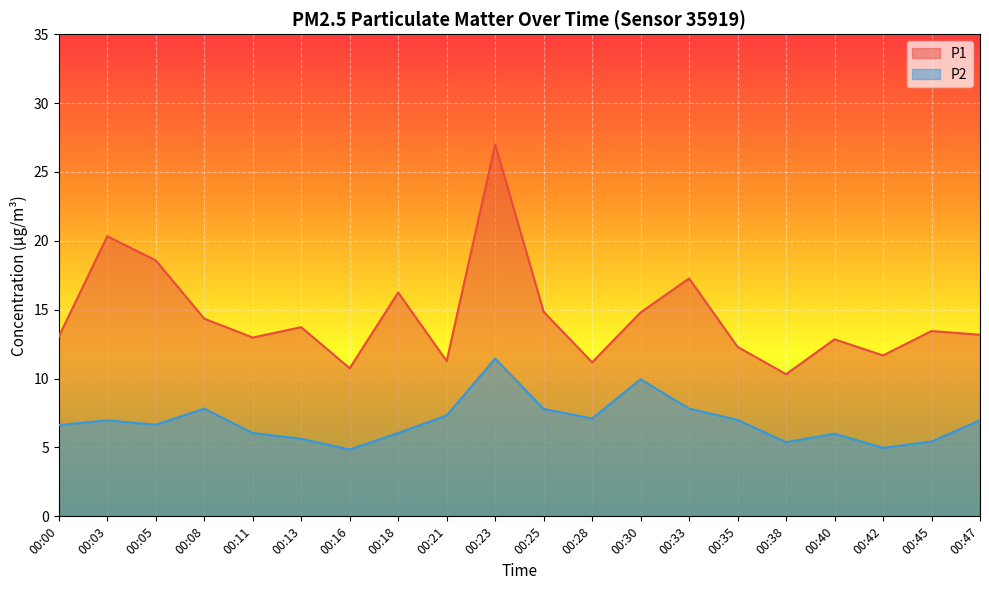

What is the difference between the P2 values at 00:03 and 00:30?

3.0